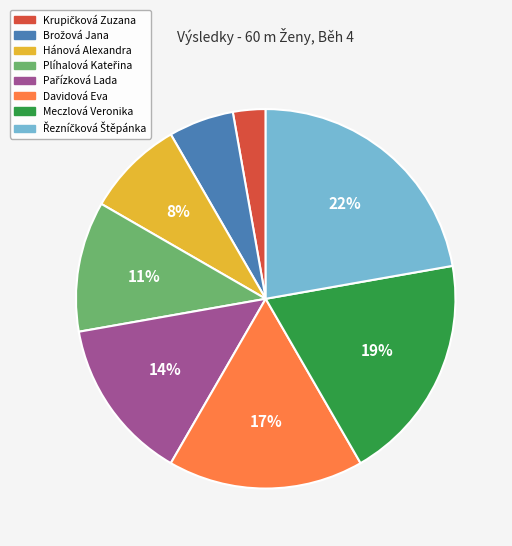

To the nearest percent, what is the average slice percentage?

12%